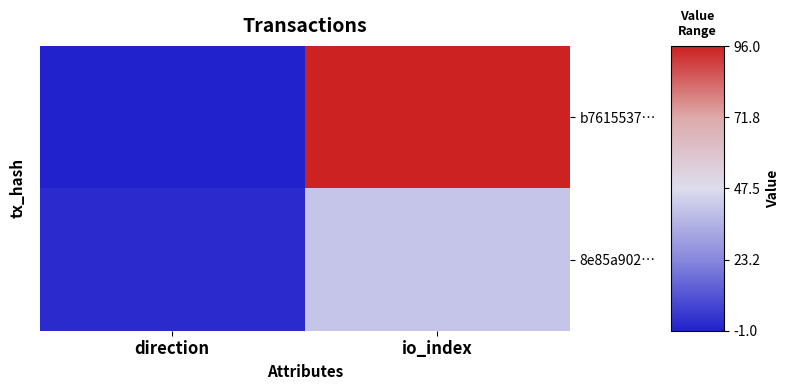

Count the number of categories in the chart.

2